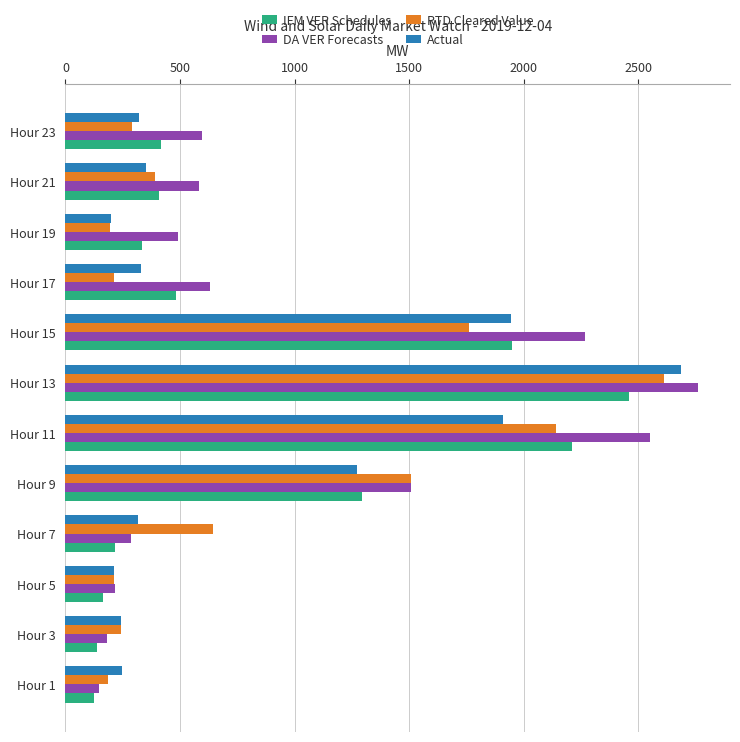

What is the difference between the maximum and minimum values in the RTD Cleared Value series?

2426.4